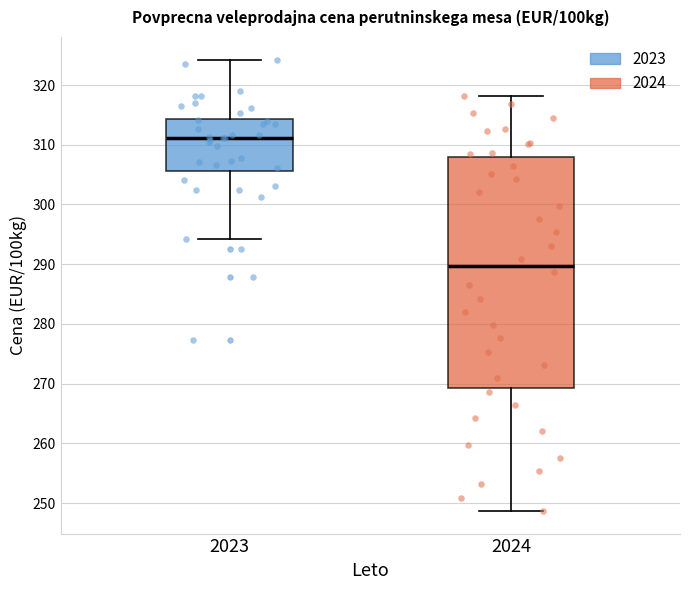

Reading left to right, read every box against the y-axis: the position of its median line, the range the box covers, and the ends of its whiskers. The values are not printed on the chart, so give them approximately, as read against the axis.

2023: median 311, box 306 to 314, whiskers 294 to 324
2024: median 290, box 269 to 308, whiskers 249 to 318